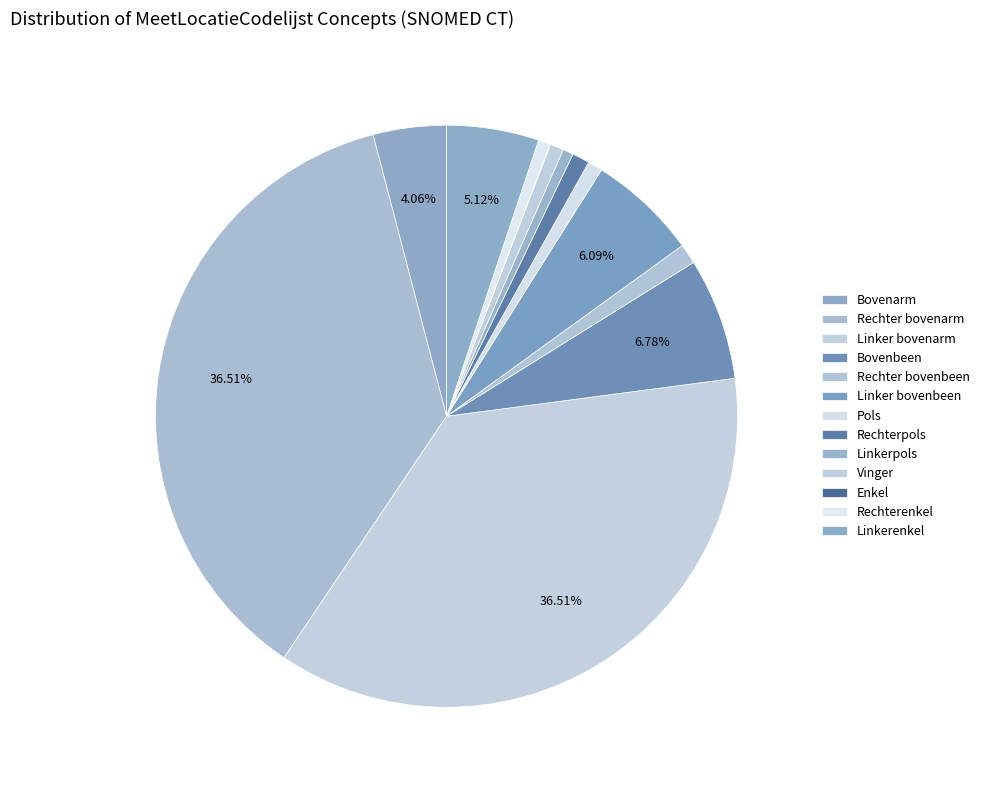

The Linkerenkel slice represents 5% of the pie. True or false?

True